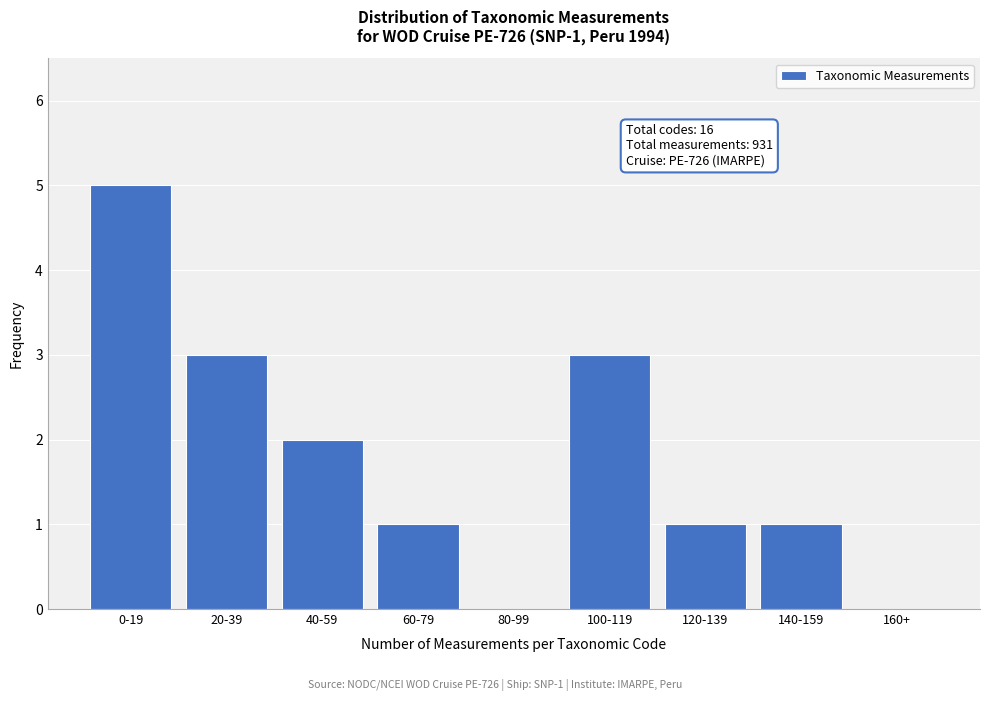

Reading right to left, what are all the values shown in this chart?

160+=0	140-159=1	120-139=1	100-119=3	80-99=0	60-79=1	40-59=2	20-39=3	0-19=5